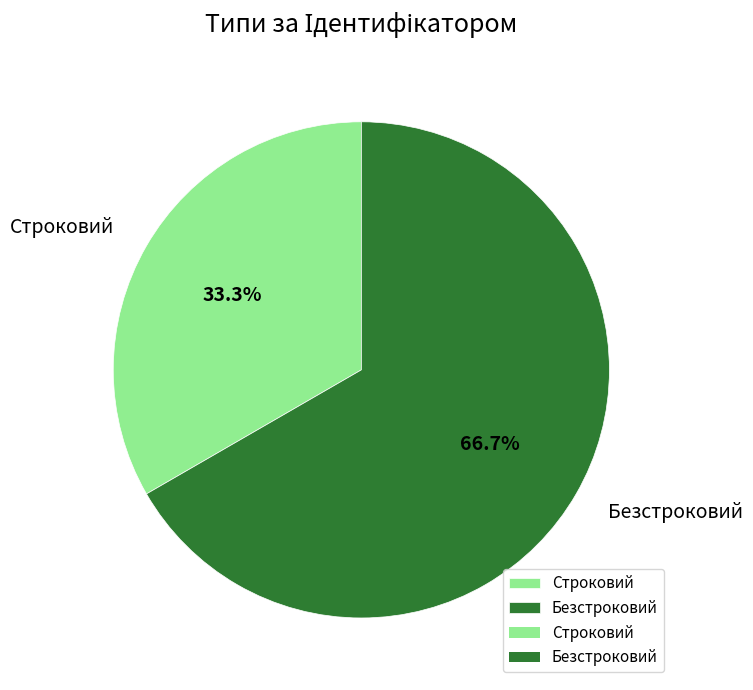

Which has a higher value, Безстроковий or Строковий?

Безстроковий